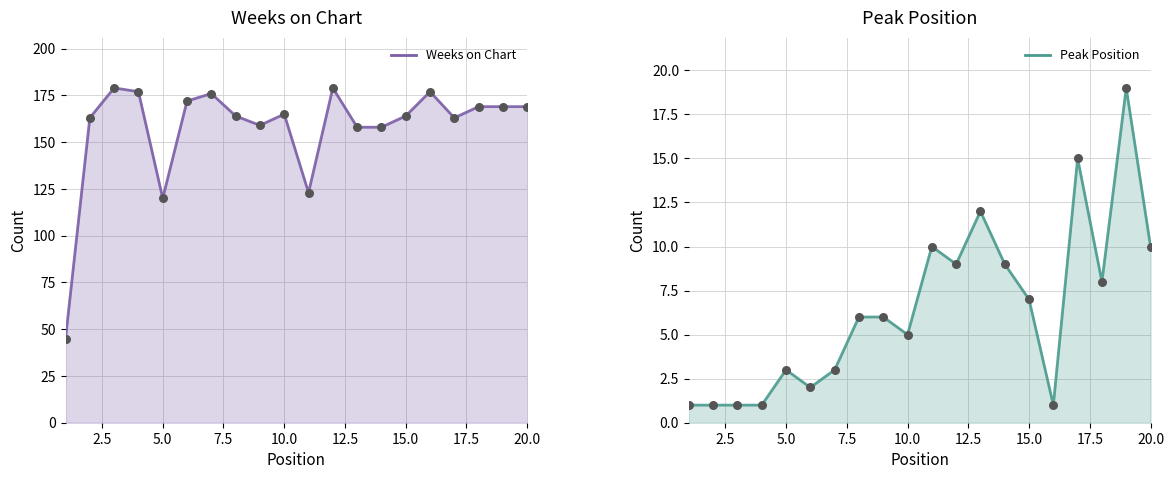

Which series has the largest total across all categories?

Weeks on Chart line